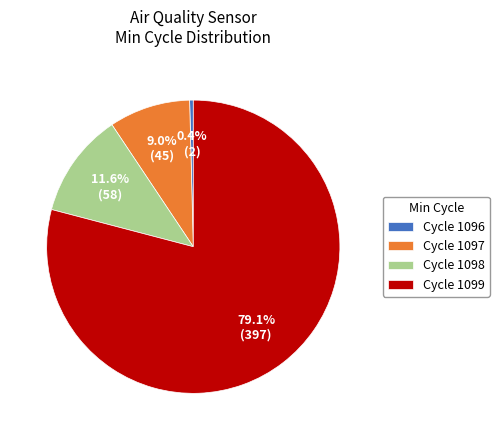

Which slice is the smallest?

Cycle 1096